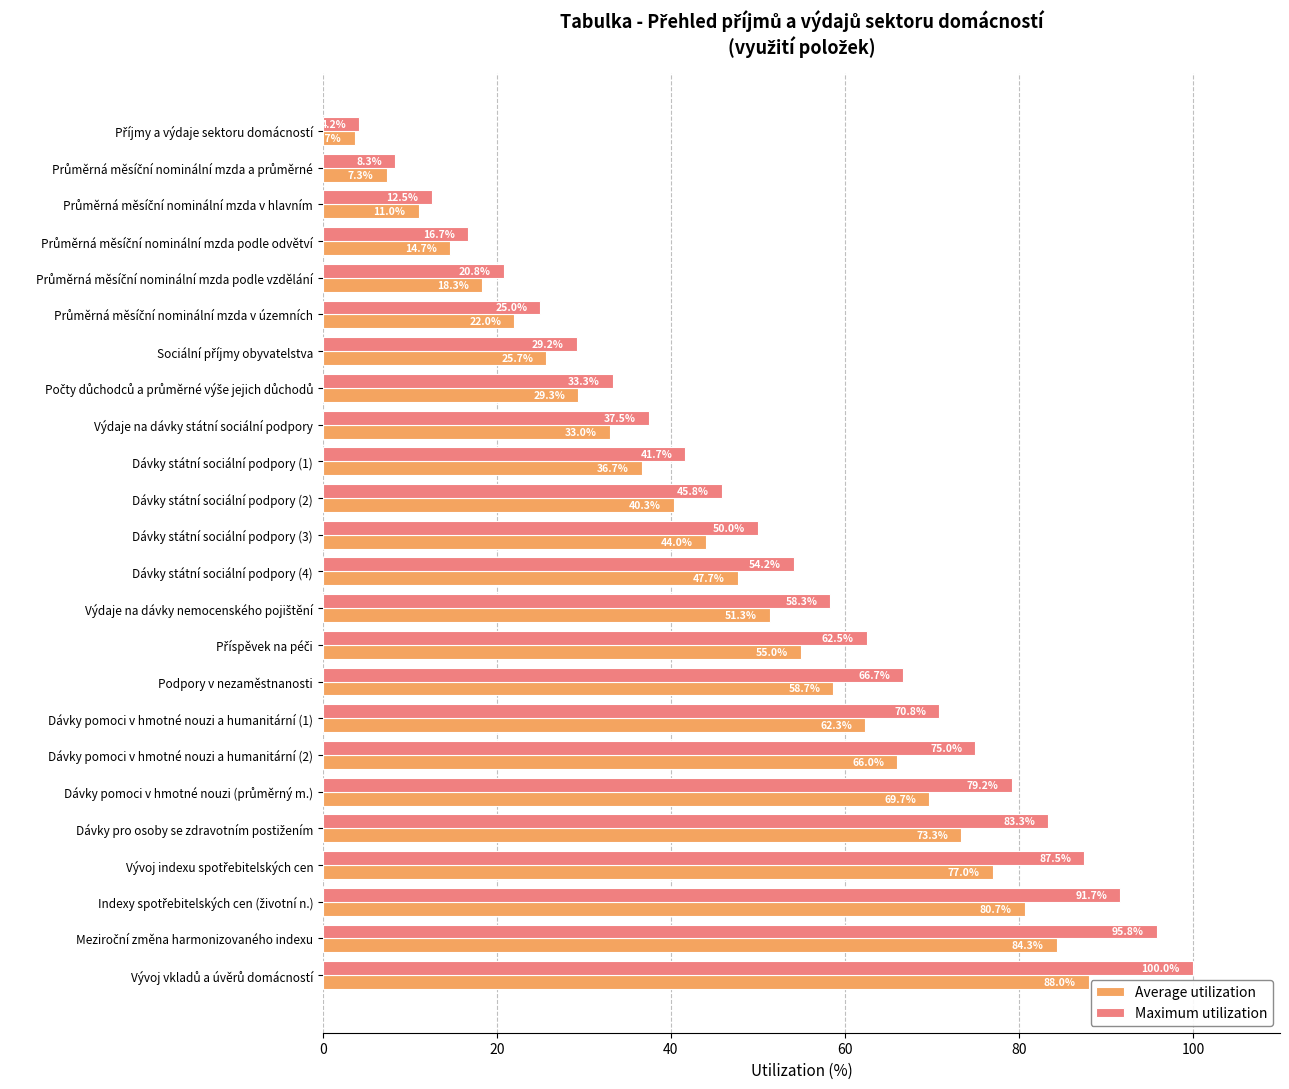

What is the difference between the maximum and minimum values in the Maximum utilization series?

95.8